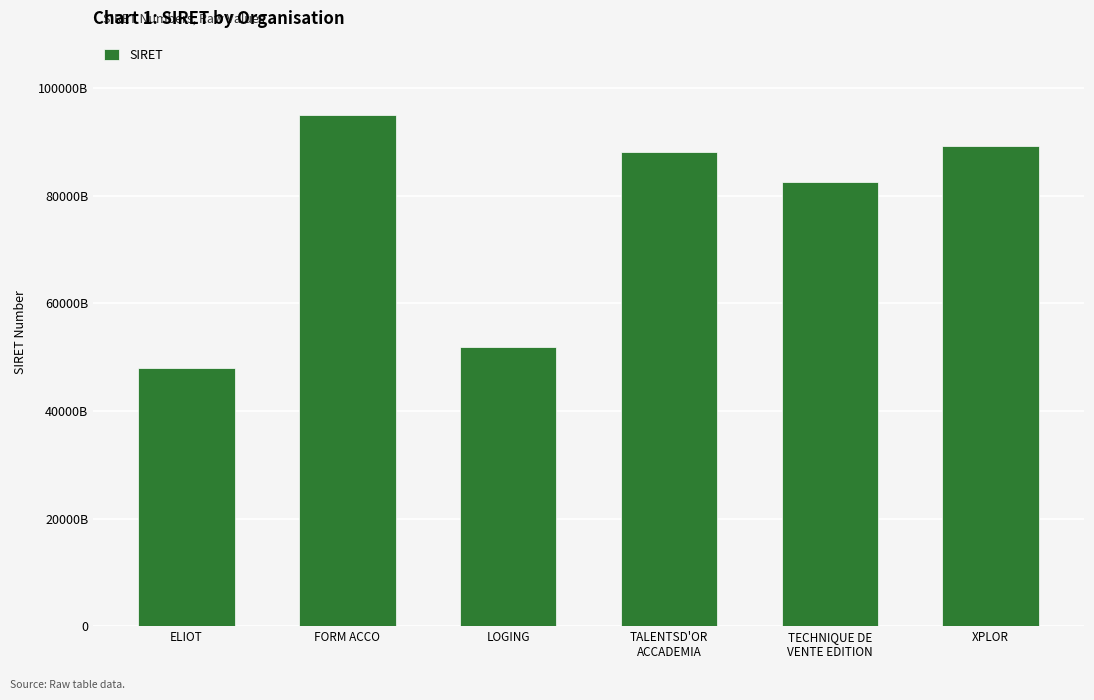

True or false: the data shows 51956015500011 at LOGING.

True